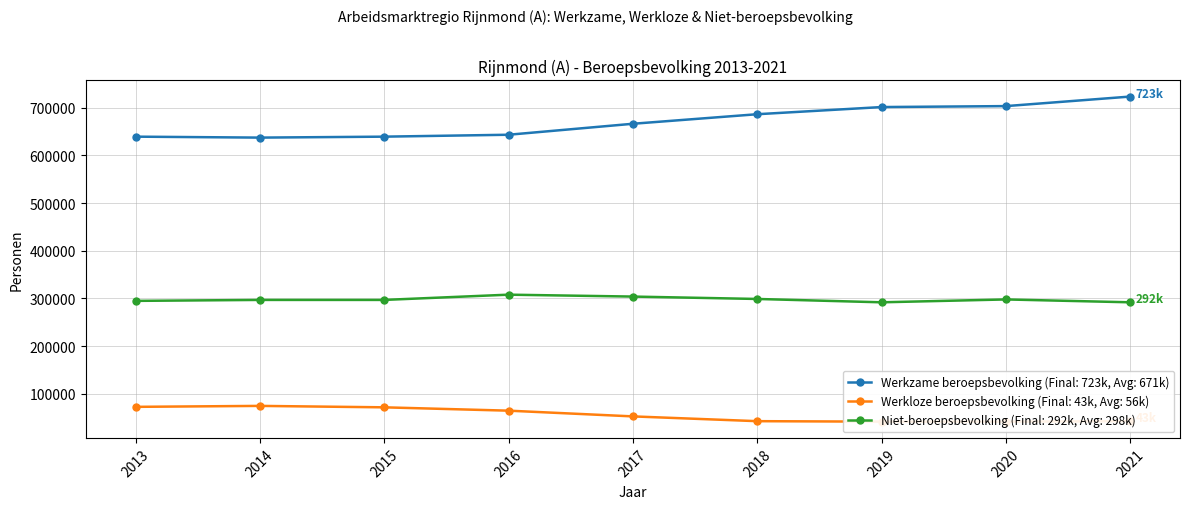

In Niet-beroepsbevolking, how many points are higher than both neighbors (excluding endpoints)?

2